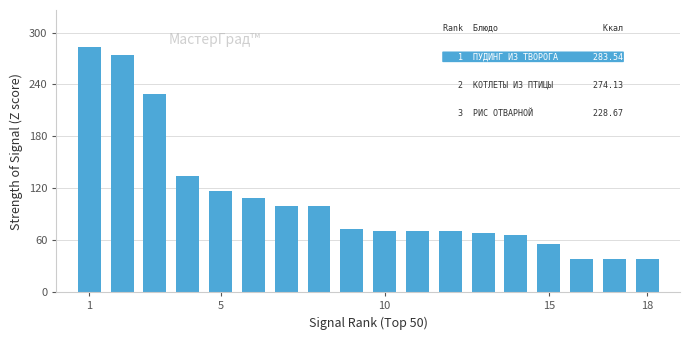

How many values are below 72?

9